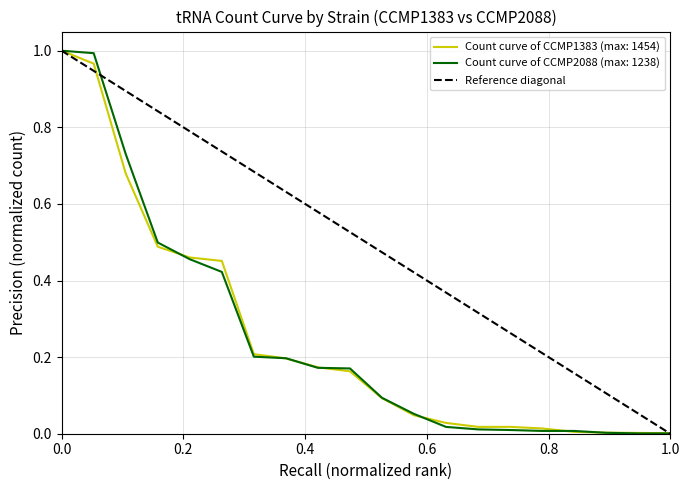

The value of Count curve of CCMP1383 (max: 1454) at 0.0 is 1.0. True or false?

True